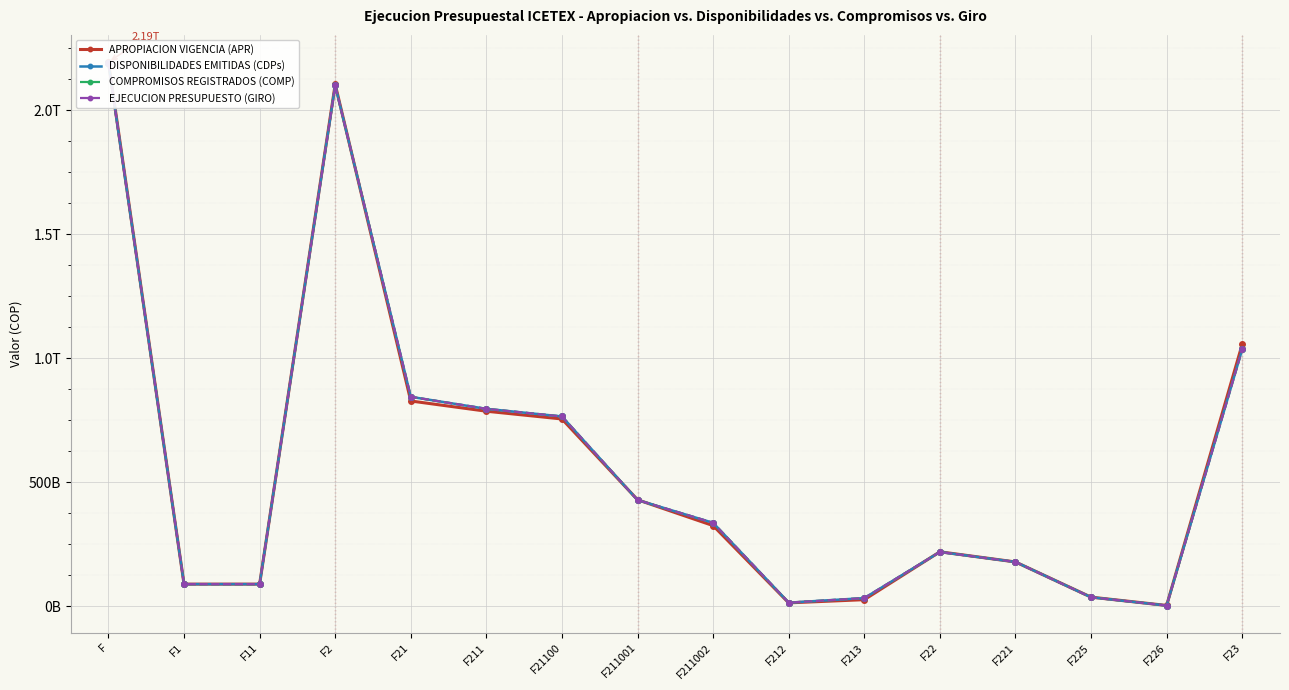

What is the total value across all series at F212?

59047859277.0